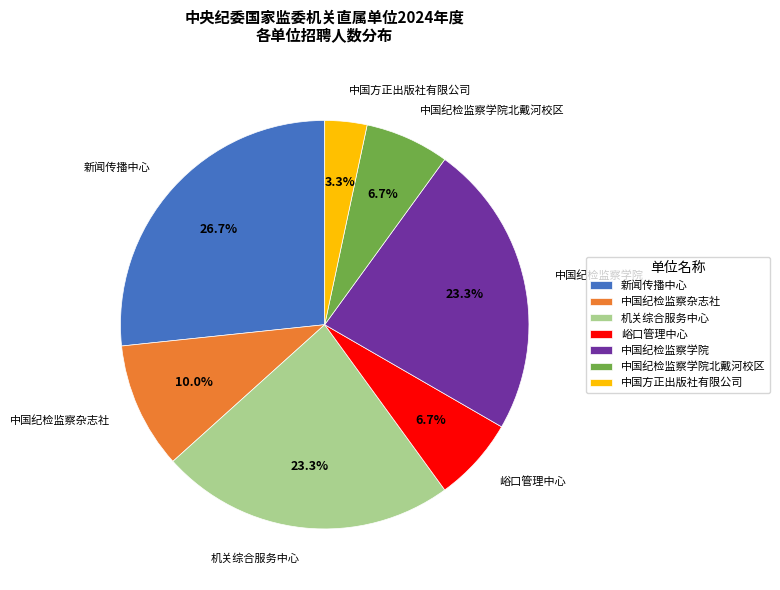

Combined, what portion of the pie is 中国纪检监察杂志社 and 中国纪检监察学院?

33.3%